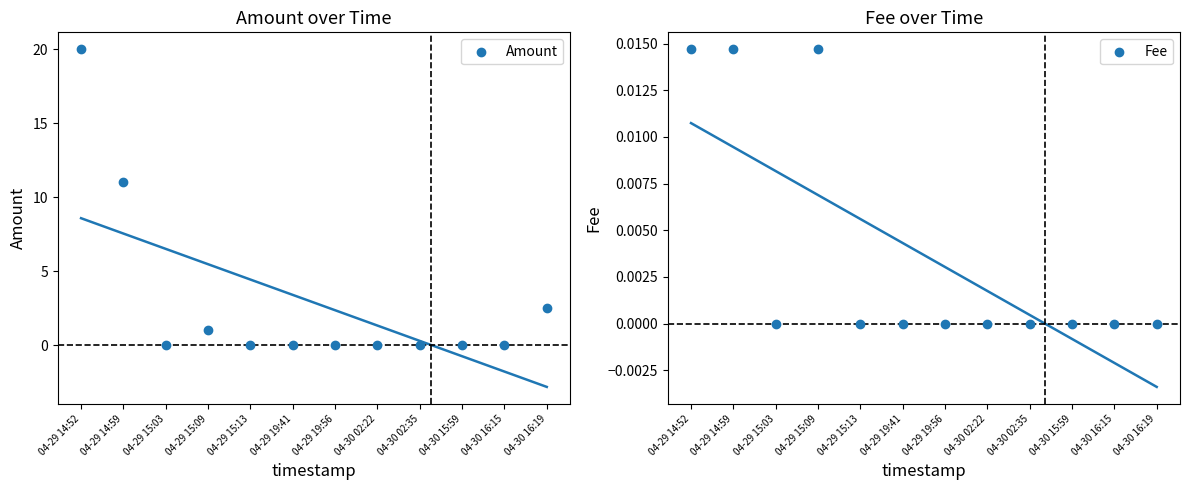

At which category is the sum across all series the highest?

04-29 14:52